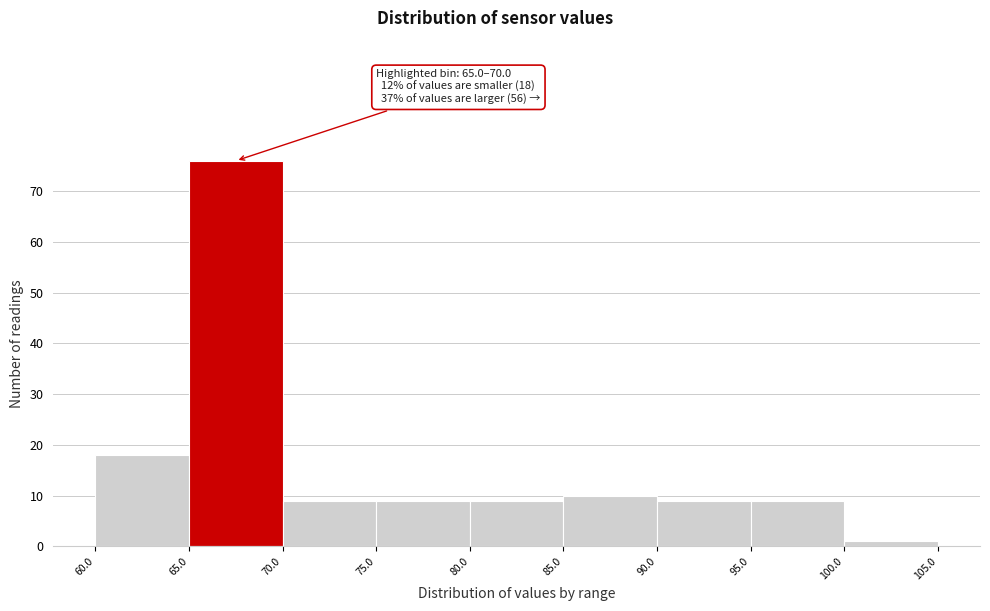

Which range on the x-axis has the tallest bar?

65.0 to 70.0